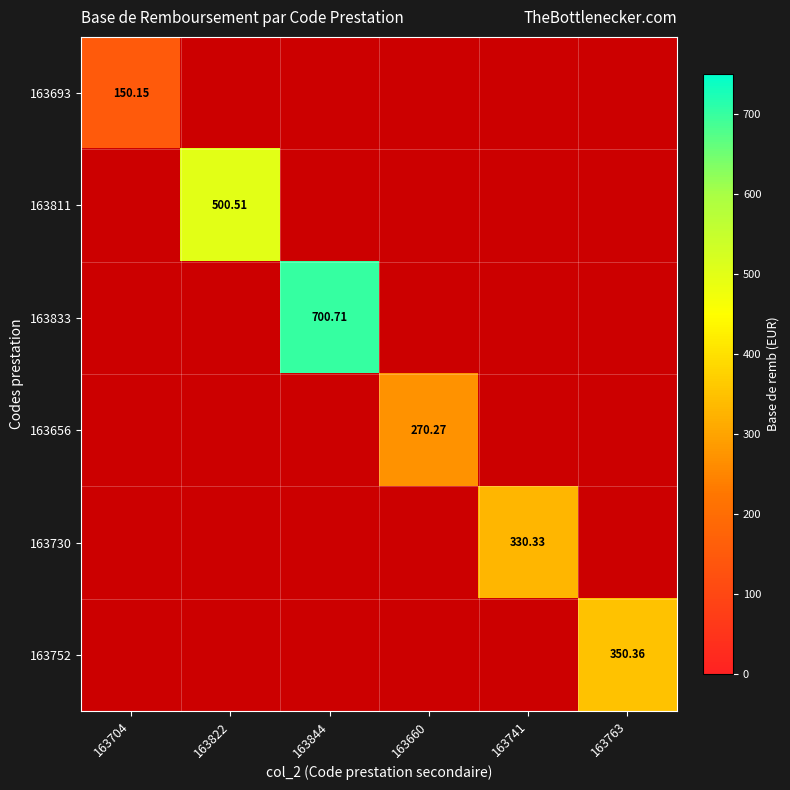

What is the sum of all 163833 values?

700.7